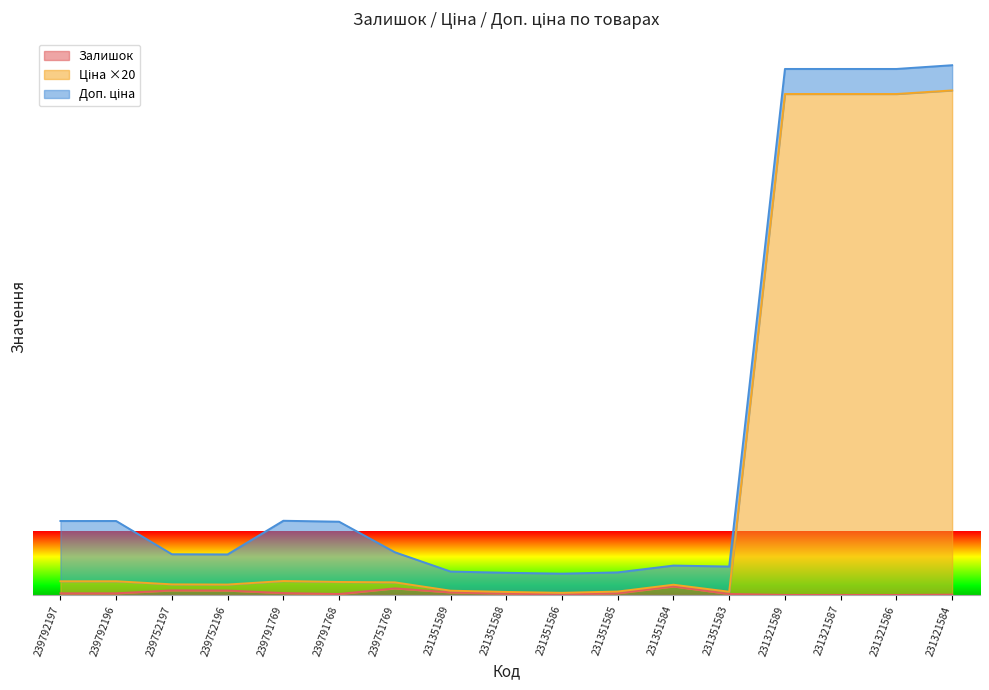

What position from the right is 239752197?

15